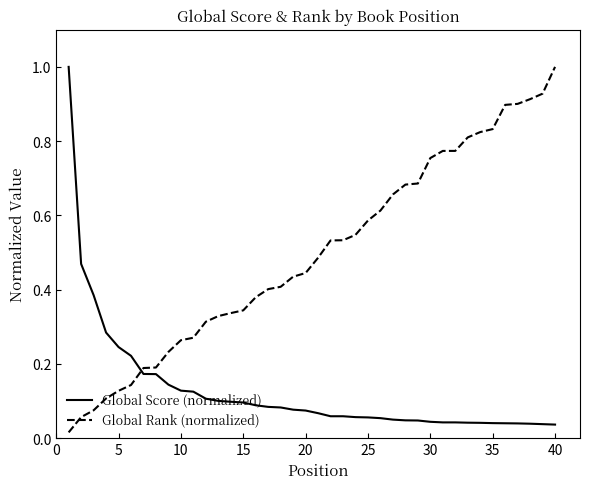

What is the maximum value for Global Score (normalized)?

1.0